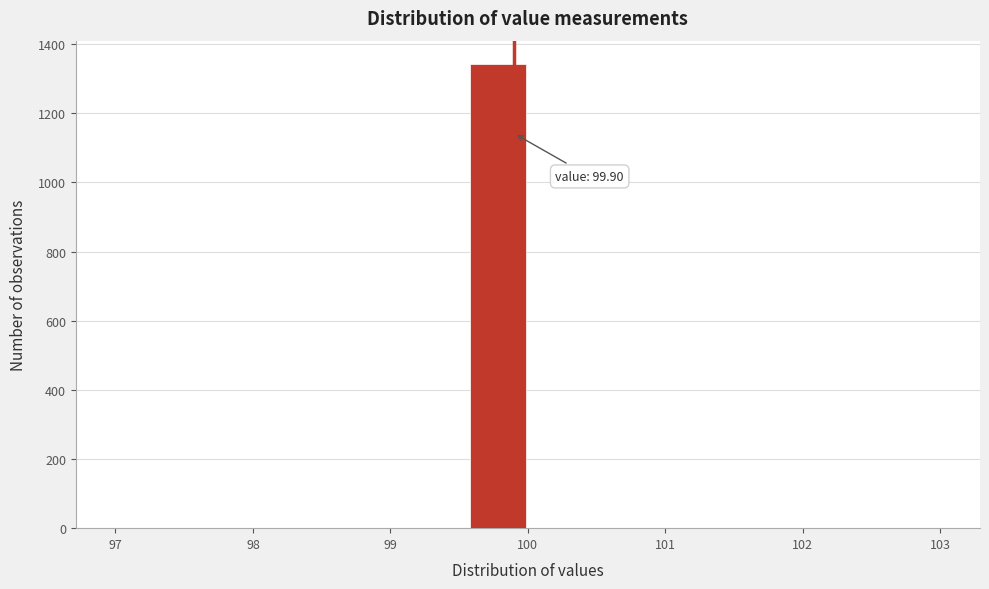

Which range on the x-axis has the tallest bar?

99.6 to 100.0